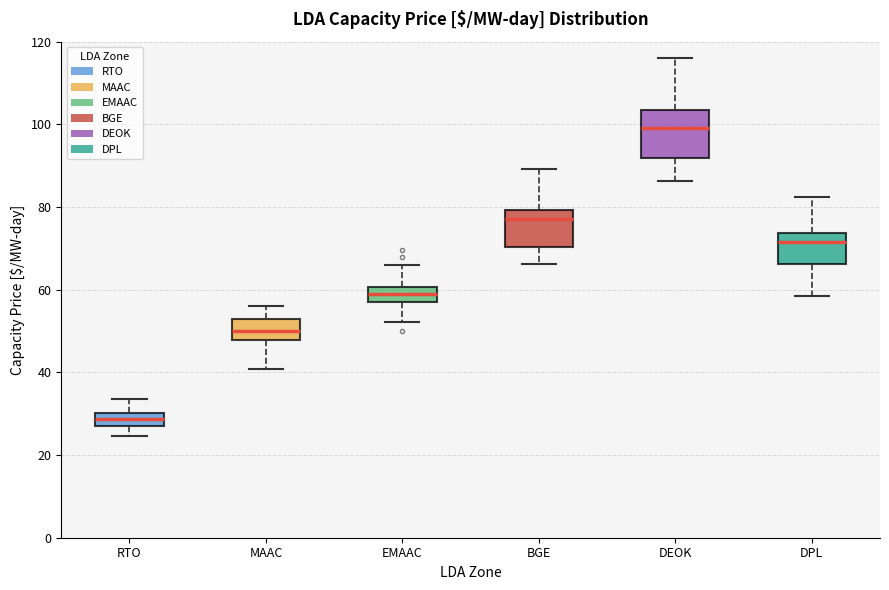

Where does the median line of the box for EMAAC sit on the y-axis? The values are not printed on the chart, so give them approximately, as read against the axis.

58